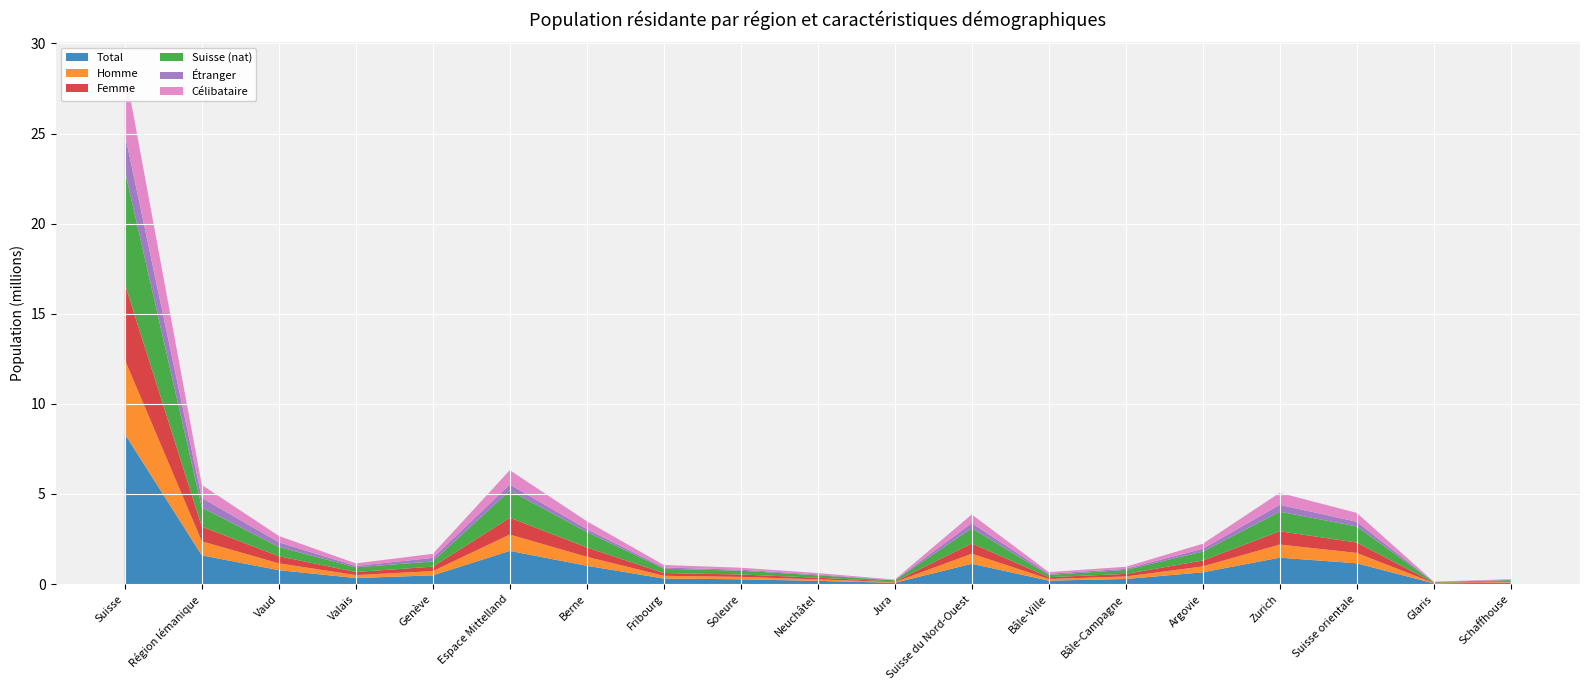

Reading left to right, list all the values displayed in this chart.

Total: 8327126	1593839	773407	335696	484736	1842251	1017483	307461	266418	178107	72782	1128723	191817	283231	653675	1466424	1153485	40028	79836
Homme: 4121471	779927	379074	166426	234427	907412	498258	153729	132439	87021	35965	559109	92514	138808	327787	728517	577461	20309	39391
Femme: 4205655	813912	394333	169270	250309	934839	519225	153732	133979	91086	36817	569614	99303	144423	325888	737907	576024	19719	40445
Suisse (nat): 6278459	1059872	513739	258612	287521	1504471	860017	240182	209355	132556	62361	841131	124365	221489	495277	1083372	895674	30721	59664
Étranger: 2048667	533967	259668	77084	197215	337780	157466	67279	57063	45551	10421	287592	67452	61742	158398	383052	257811	9307	20172
Célibataire: 3650651	720102	353300	142216	224586	795493	437186	138940	110681	77637	31049	478839	89611	113105	276123	666873	491555	16607	32404